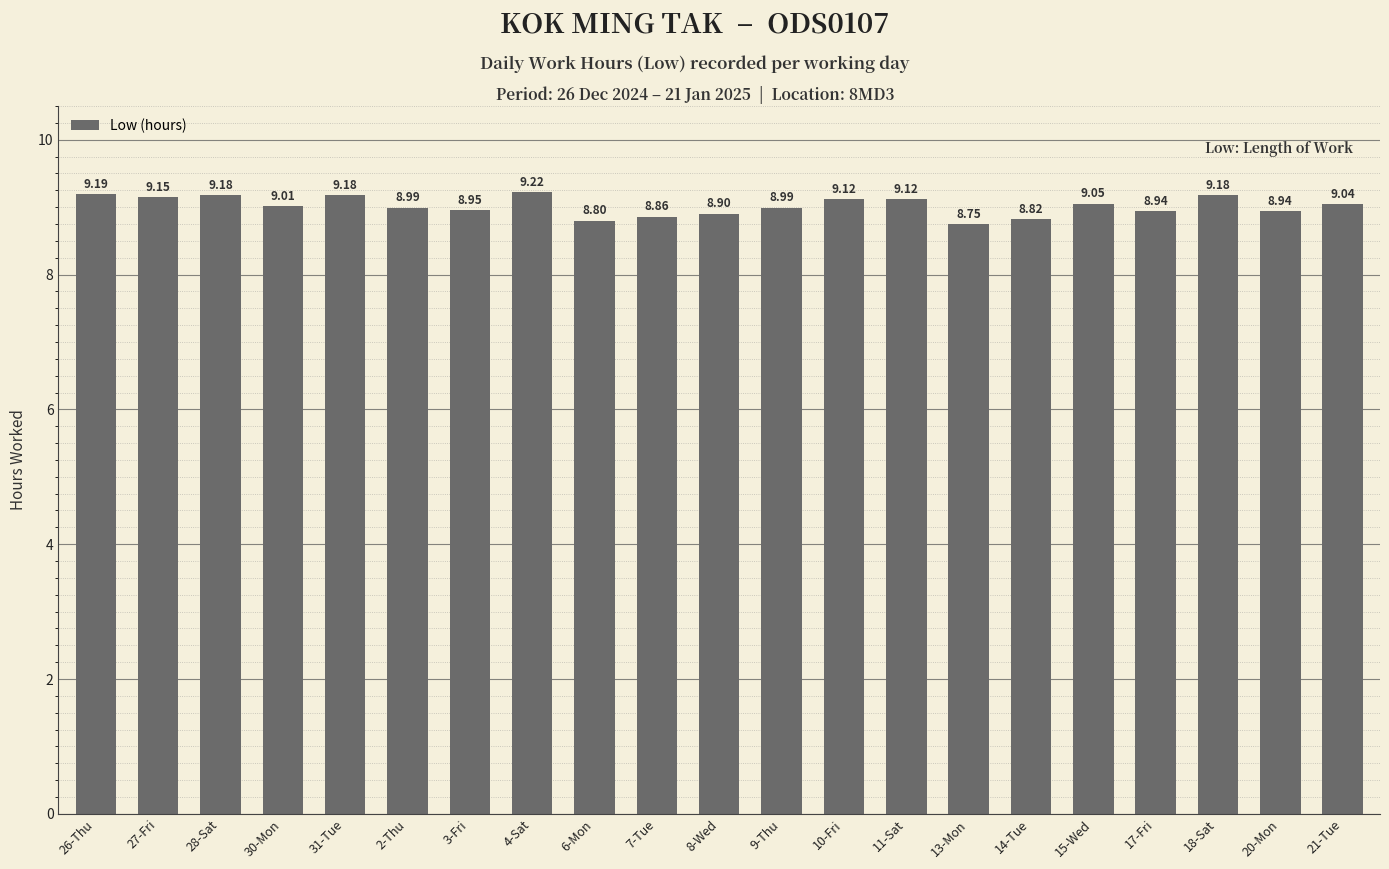

Which has a higher value, 21-Tue or 3-Fri?

21-Tue